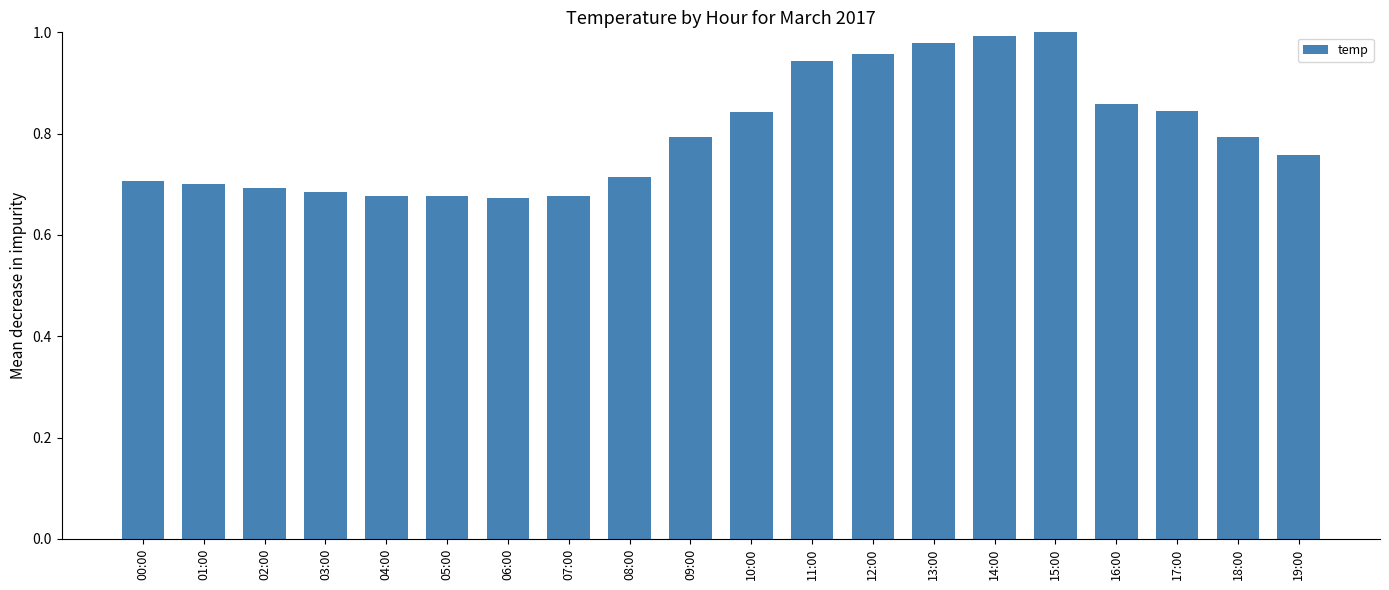

Does the chart contain stacked bars?

No